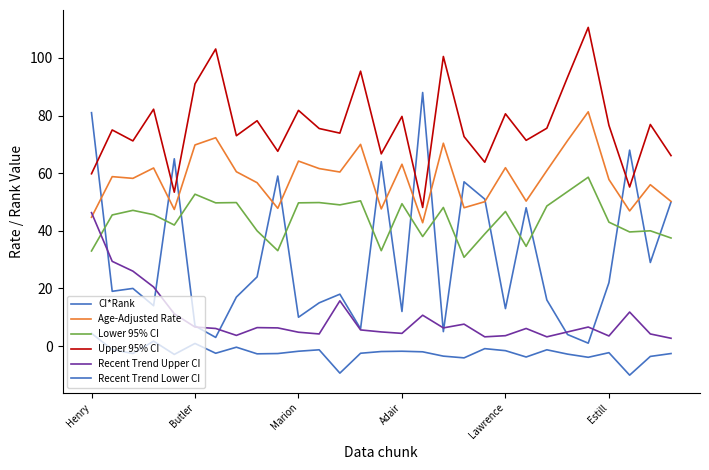

Count the number of data series in this chart.

6